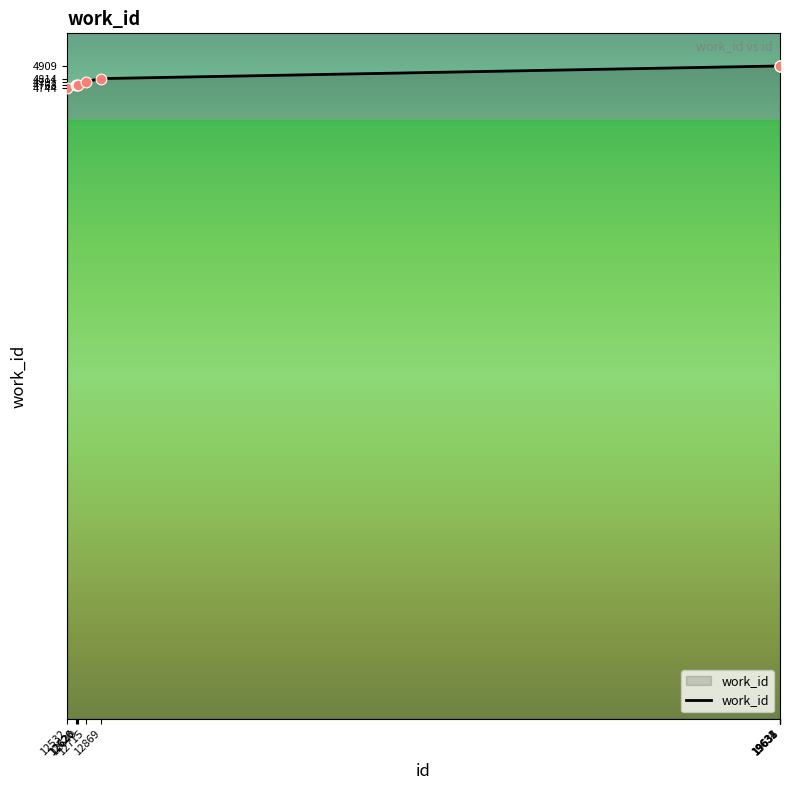

Which has a higher value, 12640 or 19635?

19635